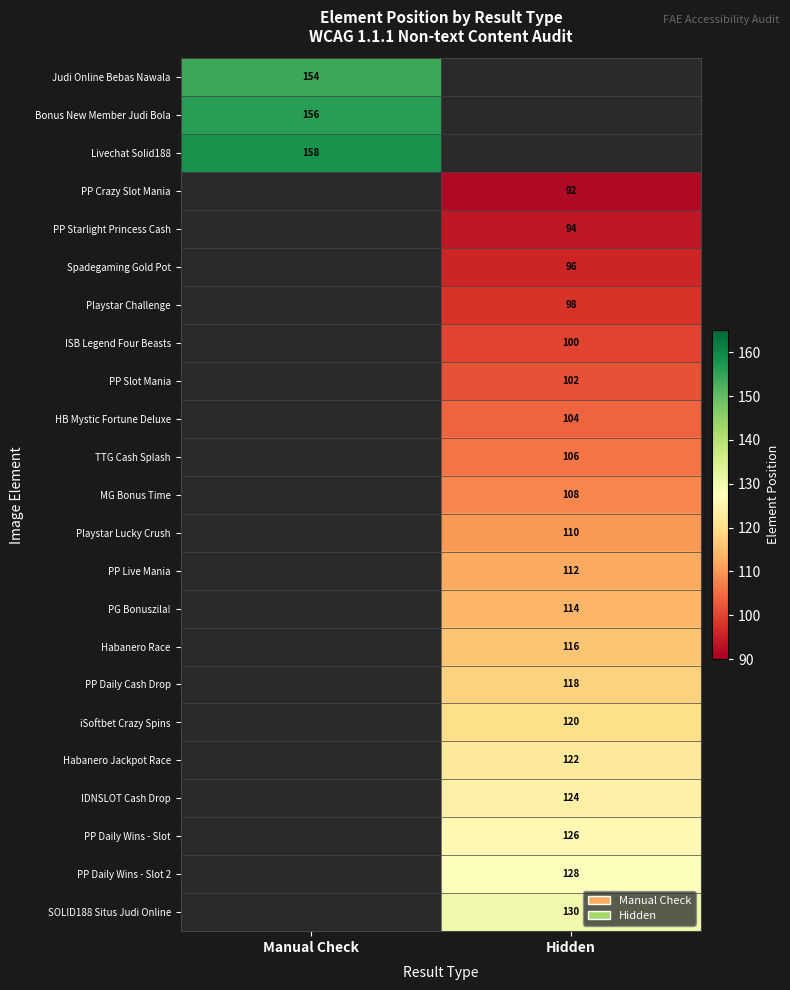

The value of PP Crazy Slot Mania at Hidden is 19. True or false?

False